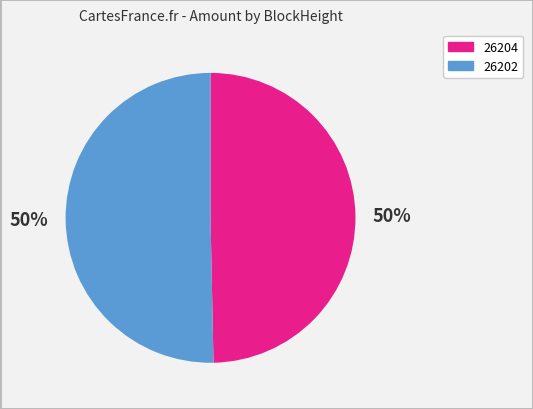

Which slice represents more than half of the pie?

26202